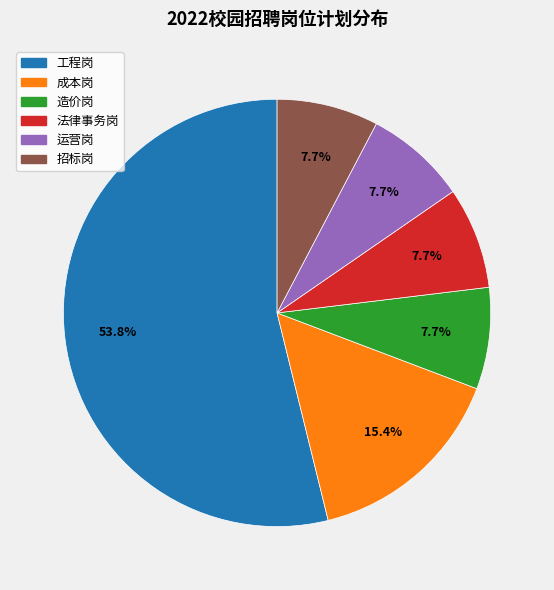

What percentage is the 造价岗 slice, to the nearest percent?

8%